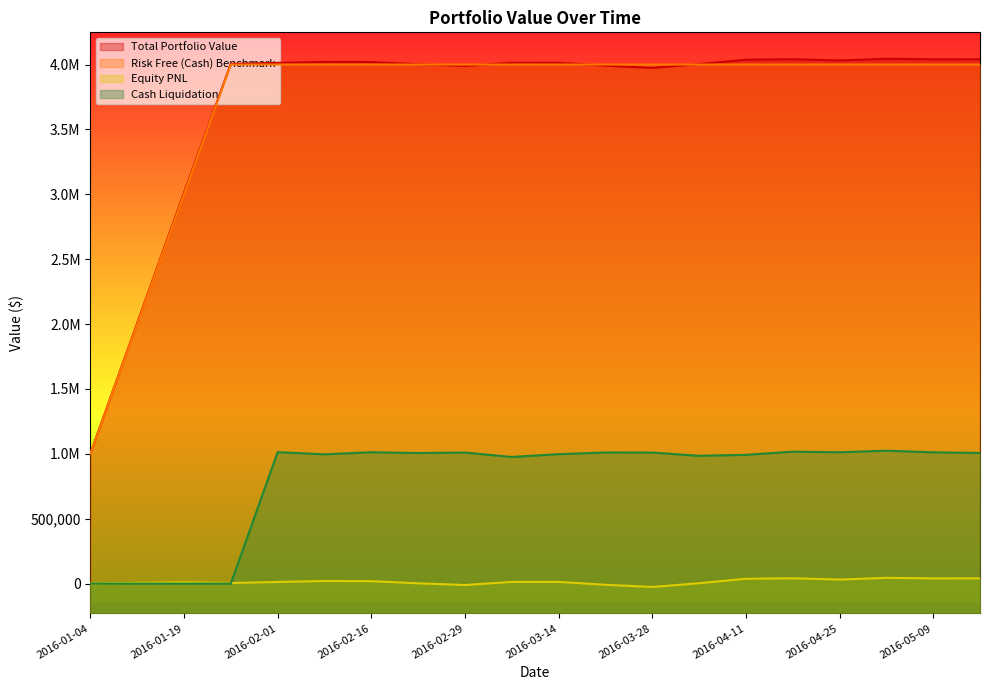

What is the label of the 2nd point from the right?

2016-05-09